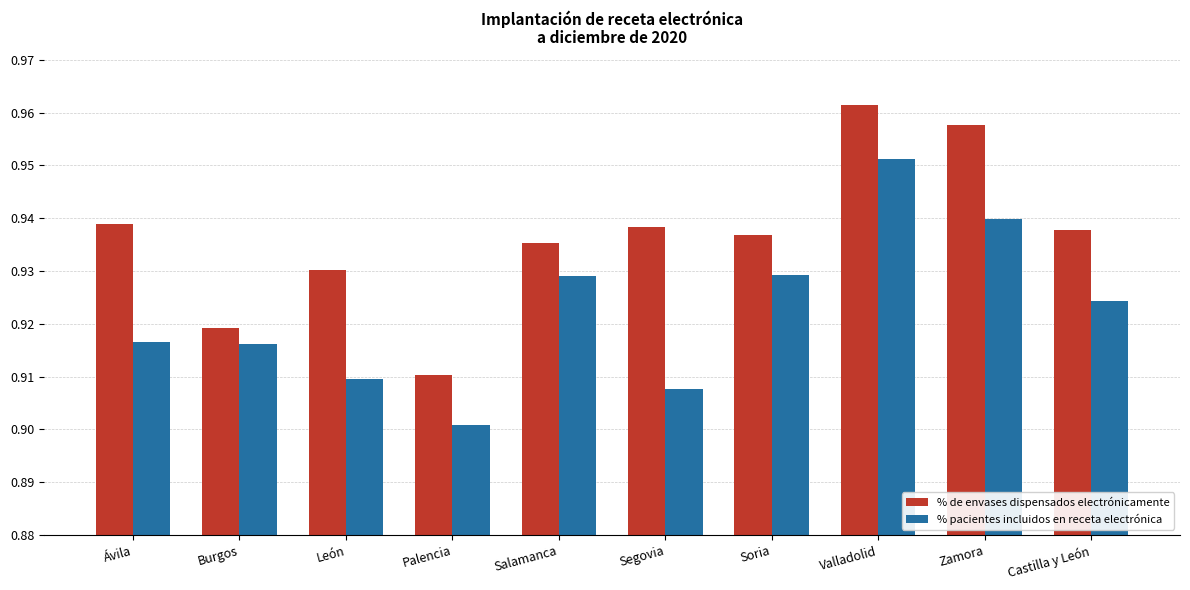

How many bars are there in each group?

2